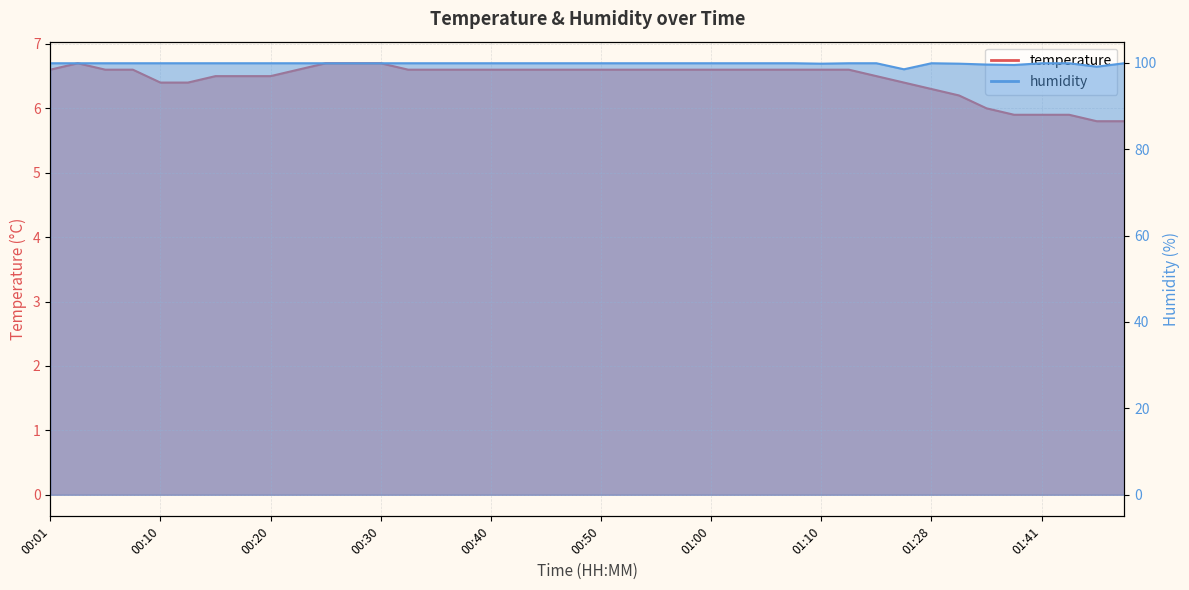

What value does the humidity series have at 00:50?

99.9